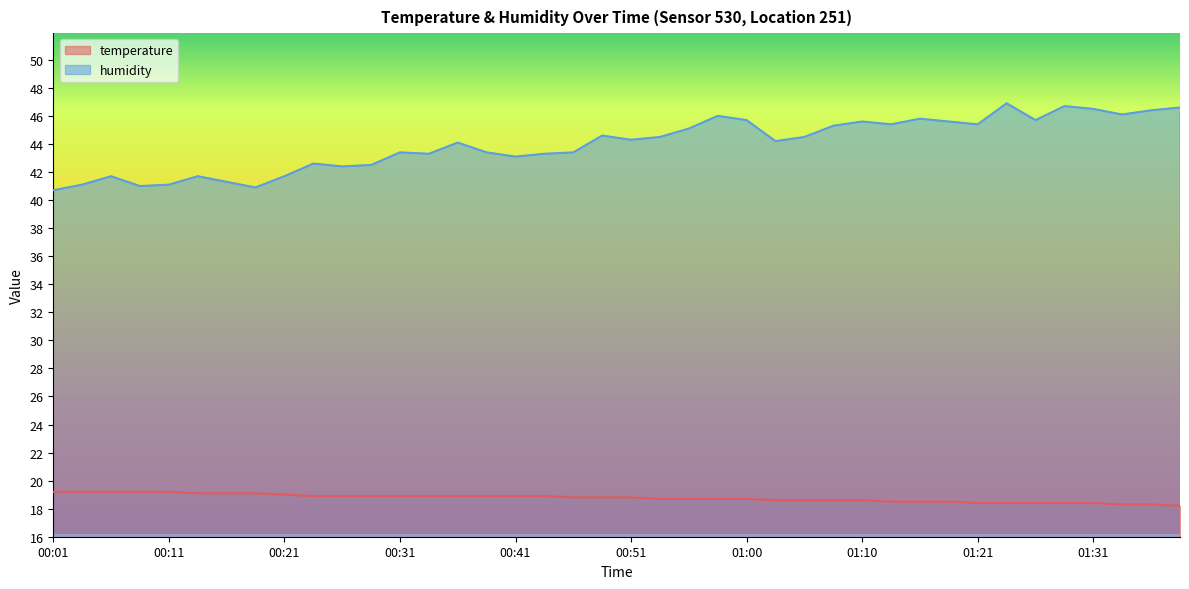

What is the difference between the maximum and second lowest values in the humidity series?

6.0